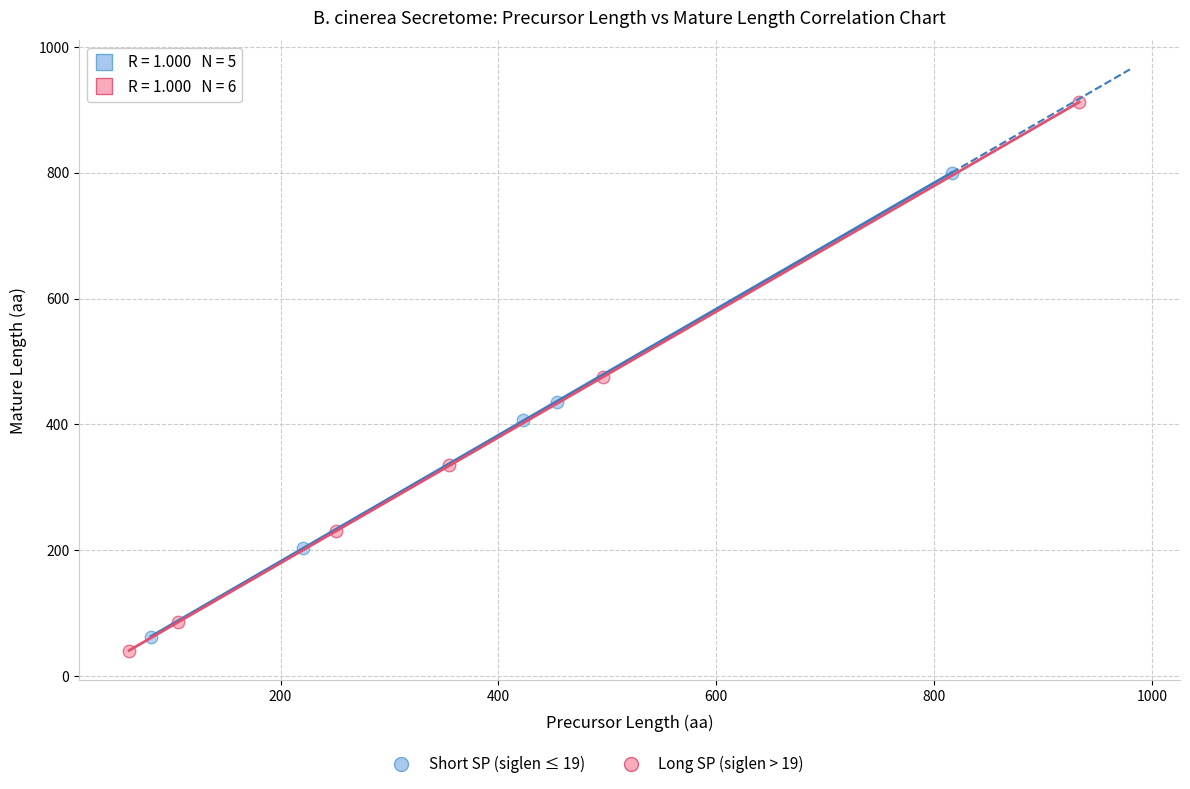

Which series reaches the maximum Y coordinate?

Long SP (siglen > 19)